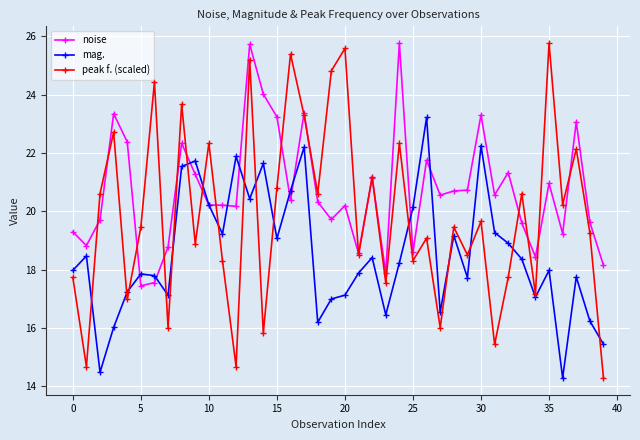

What is the value of the peak f. (scaled) point at the 8th from the left?

16.0